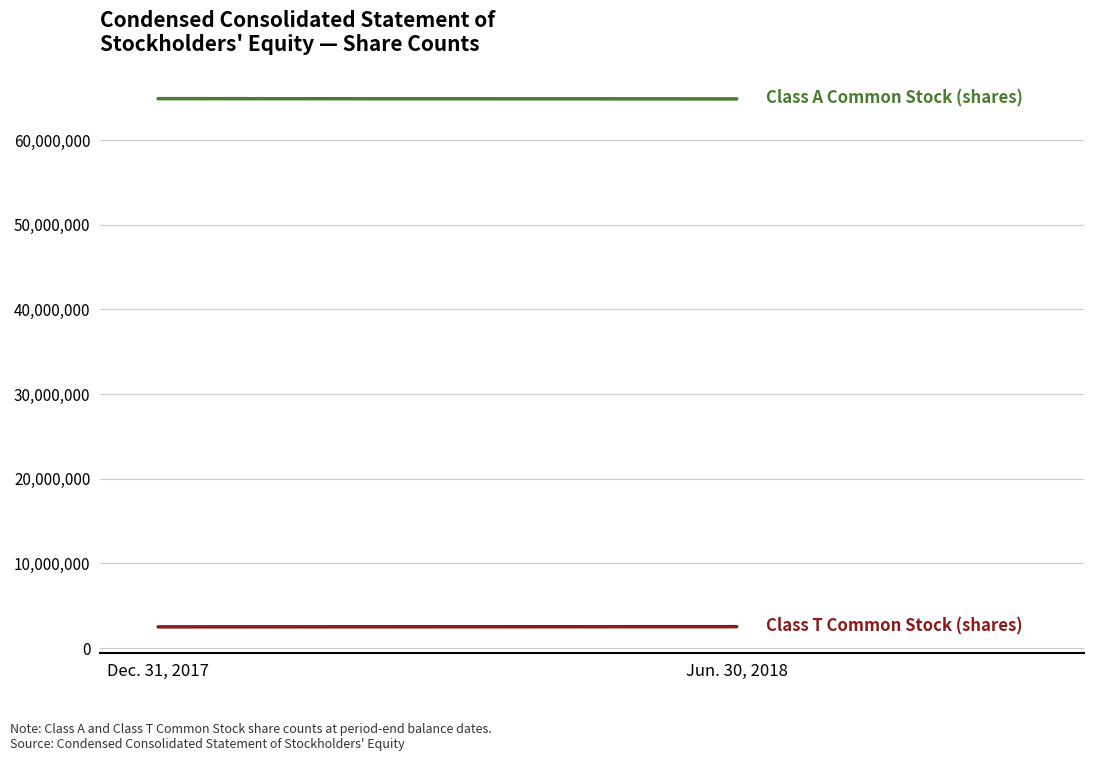

At which category is the sum across all series the highest?

Dec. 31, 2017